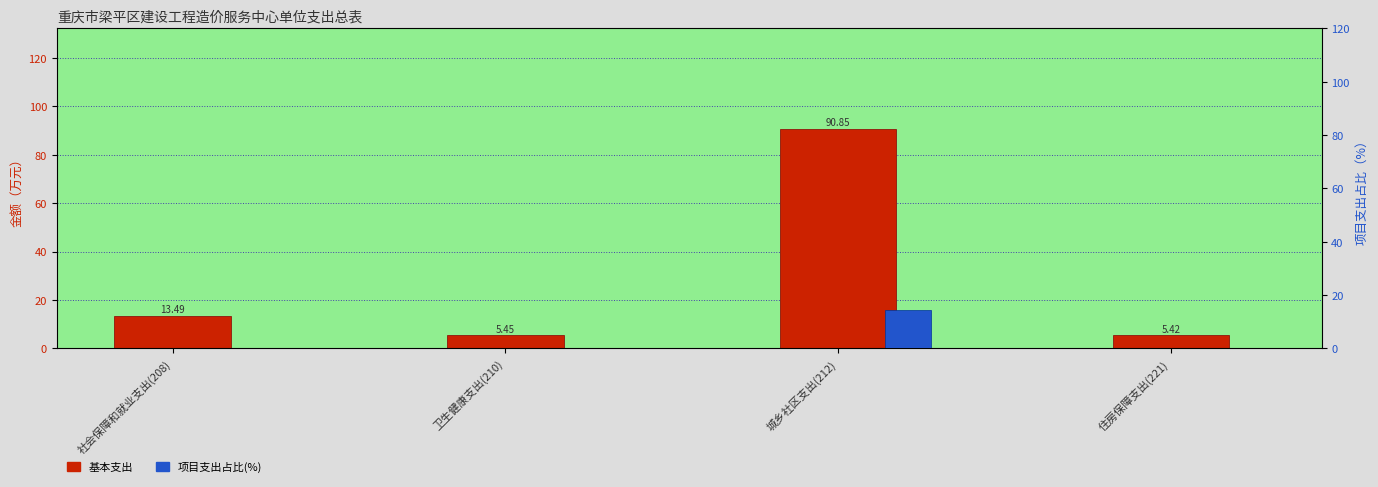

How many groups of bars are there?

4